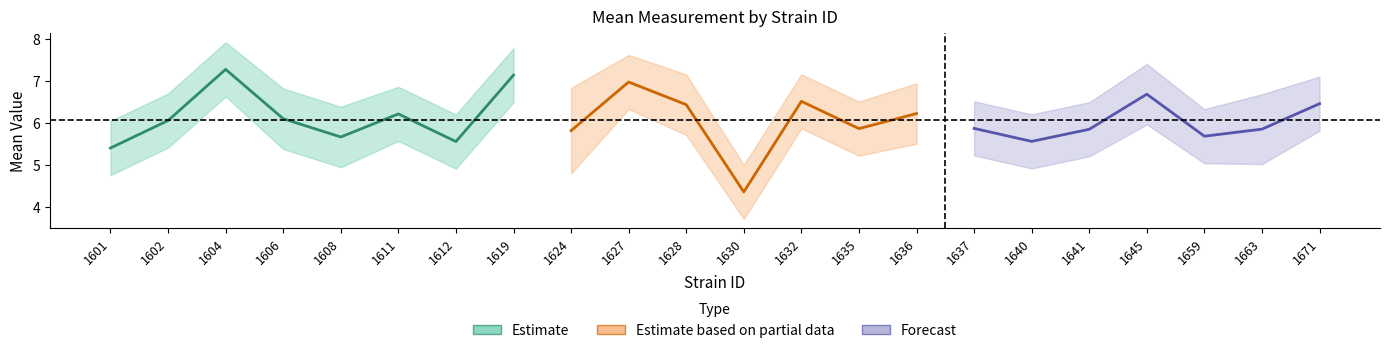

At which label is lowercl closest to 5?

1663